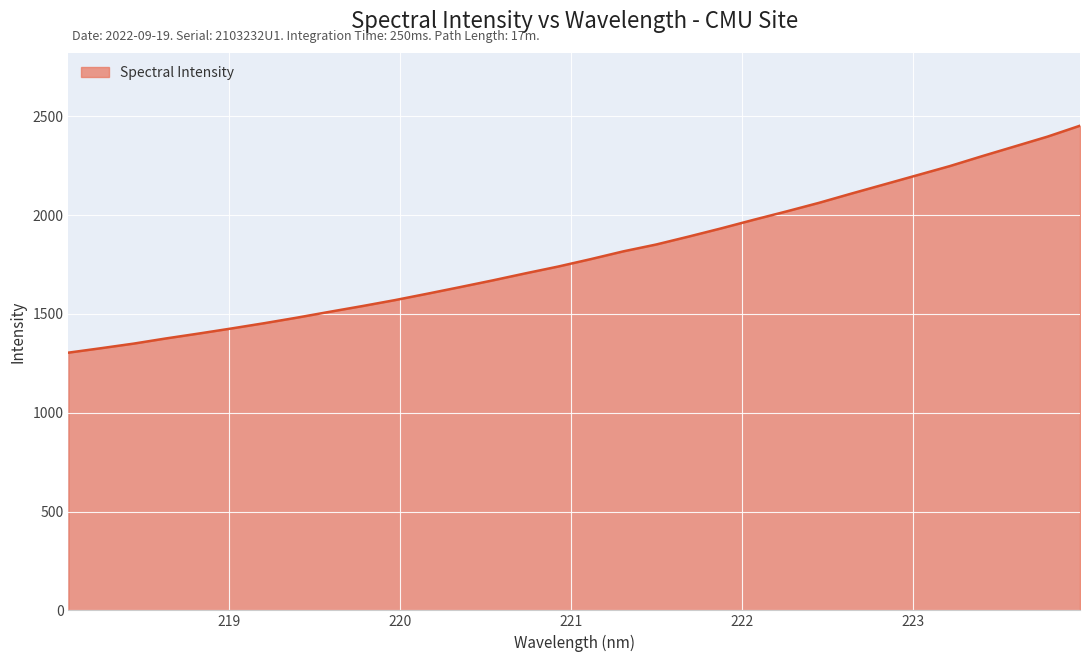

What is the difference between the maximum and minimum values?

1148.7